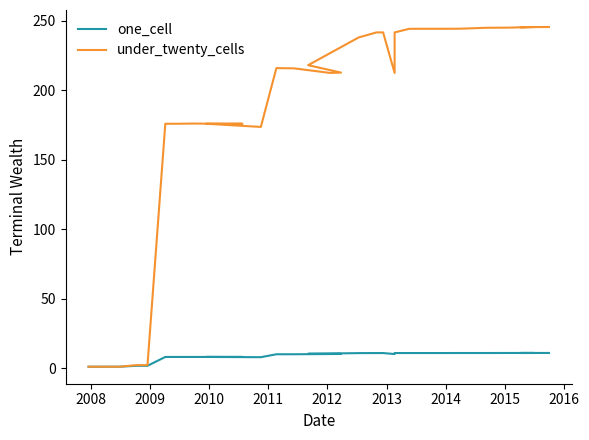

Is this an area chart (filled region under the line)?

No